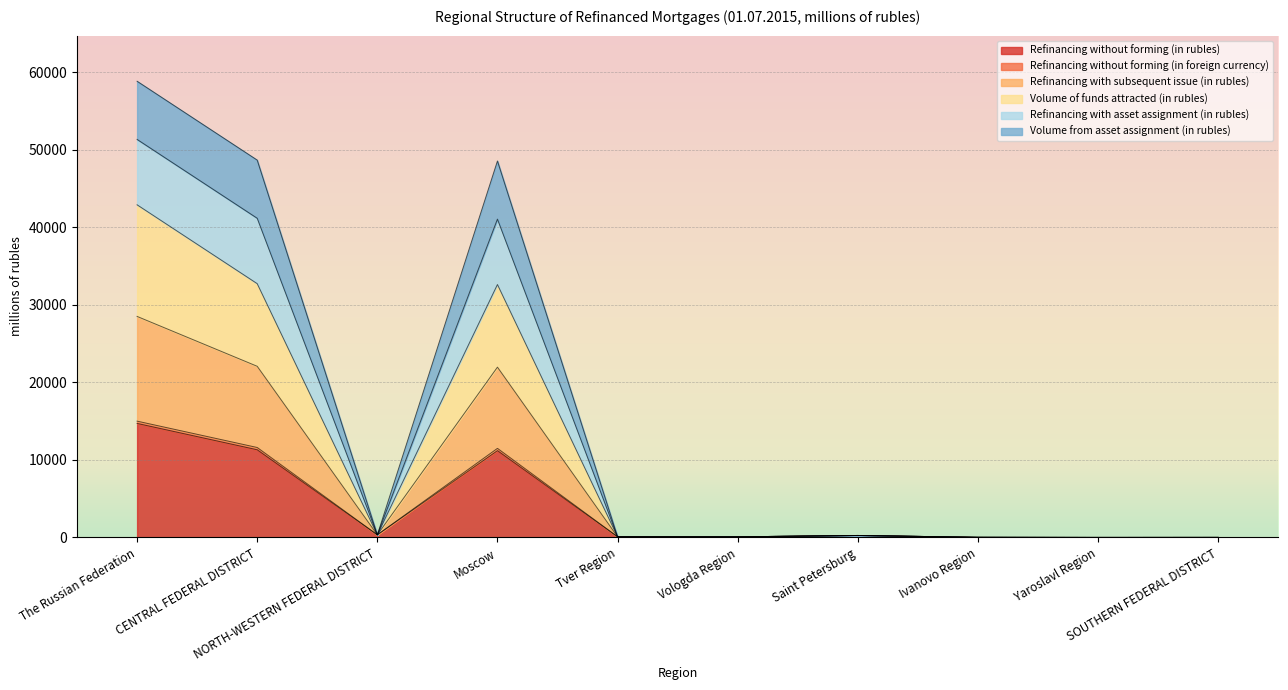

Is the value of Volume from asset assignment (in rubles) at Moscow greater than the value of Refinancing without forming (in rubles) at Saint Petersburg?

Yes